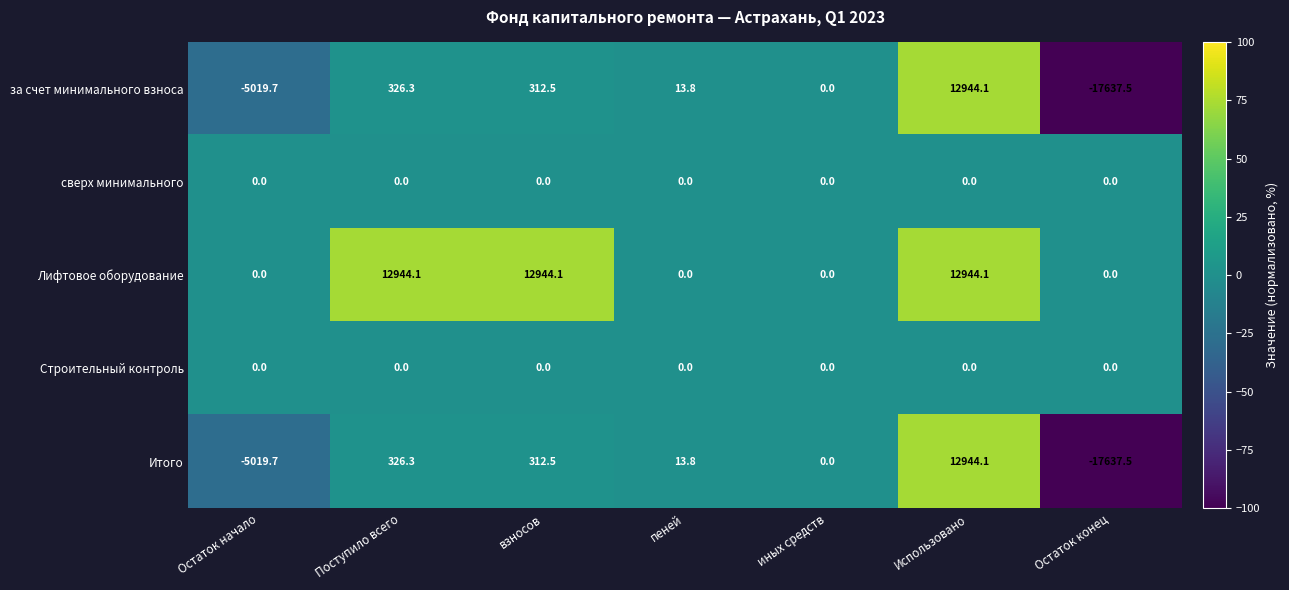

Count the number of data series in this chart.

5